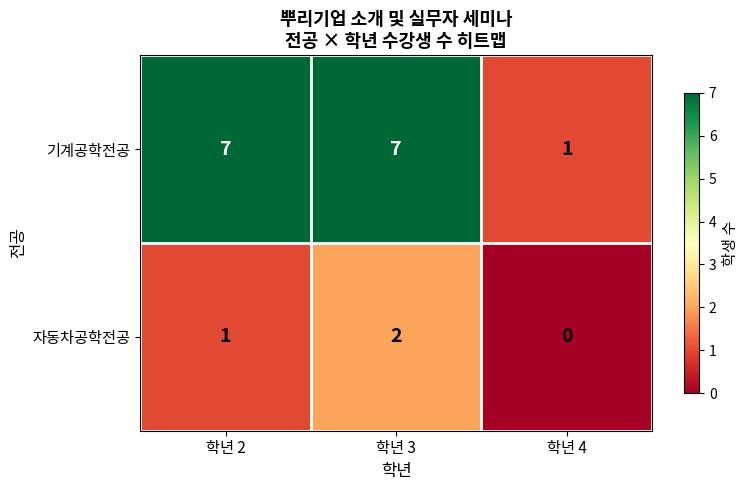

What is the spread (max minus min) of values at 학년 3?

5